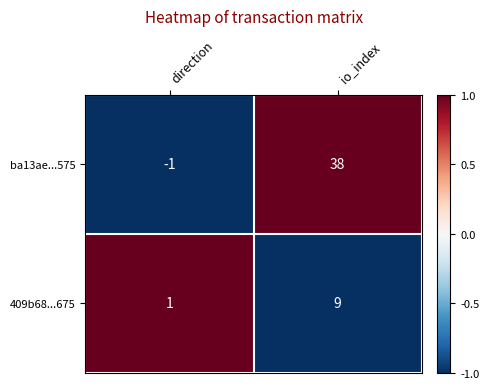

Between direction and io_index, which series saw the biggest shift?

ba13ae...575